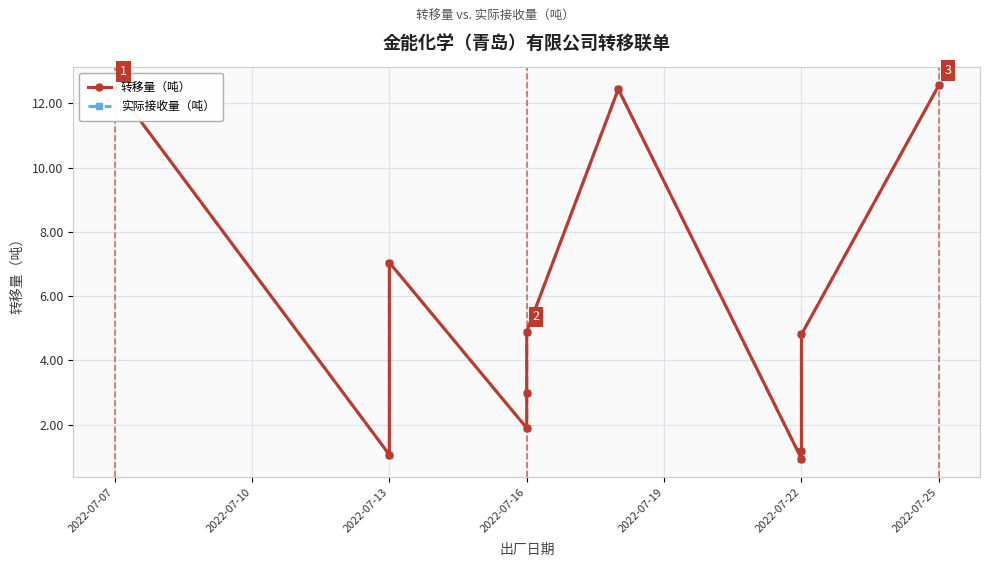

What is the minimum value for 转移量（吨）?

0.9